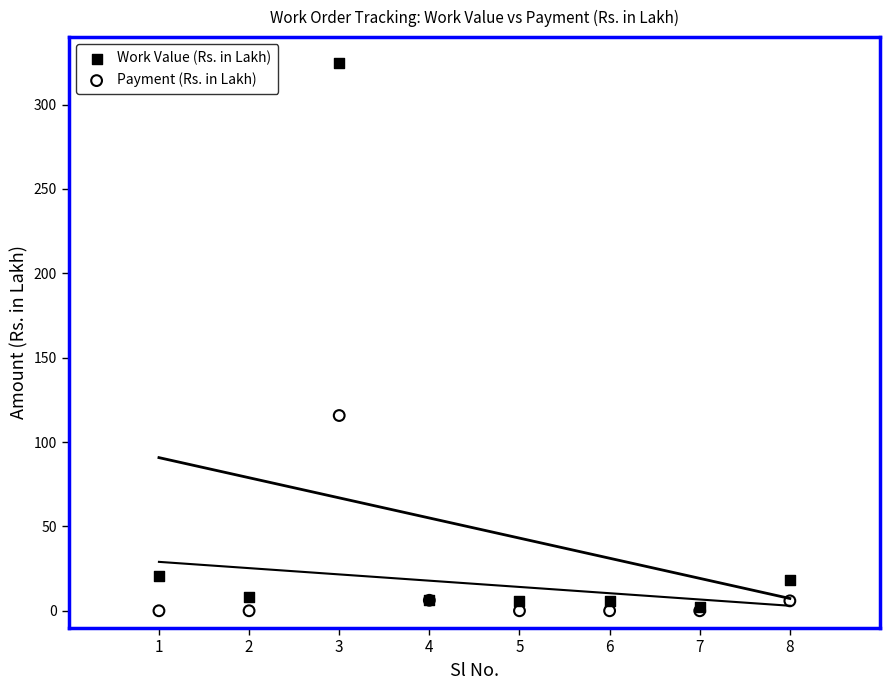

In the Work Value (Rs. in Lakh) series, what Y value is closest to 163?

20.7